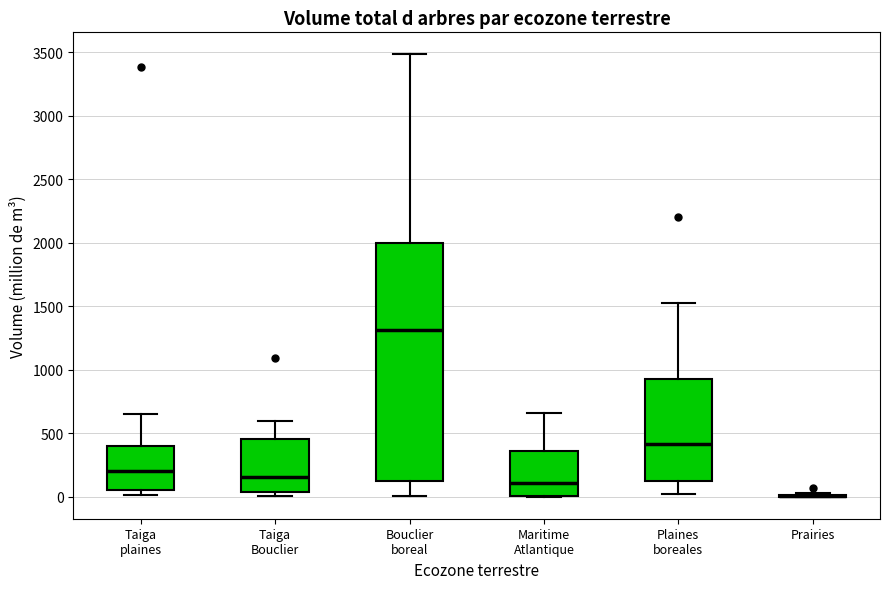

Reading left to right, transcribe this box plot: for each box, give where its median line is, the range the box spans, and where its two whiskers end, as read against the y-axis. The values are not printed on the chart, so give them approximately, as read against the axis.

Taiga plaines: median 200, box 50 to 400, whiskers 0 to 650
Taiga Bouclier: median 150, box 50 to 450, whiskers 0 to 600
Bouclier boreal: median 1300, box 100 to 2000, whiskers 0 to 3500
Maritime Atlantique: median 100, box 0 to 350, whiskers 0 to 650
Plaines boreales: median 400, box 100 to 950, whiskers 0 to 1500
Prairies: box collapsed to a line at 0, whiskers 0 to 50